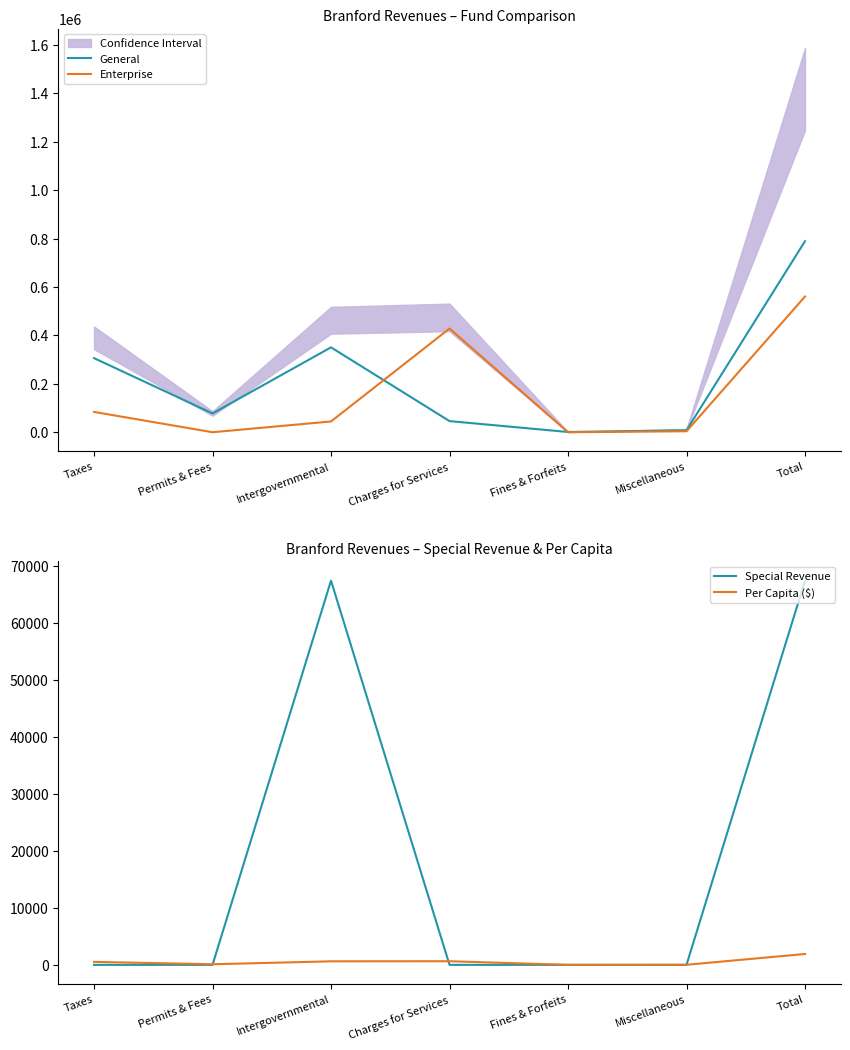

How many distinct data groups are displayed?

4